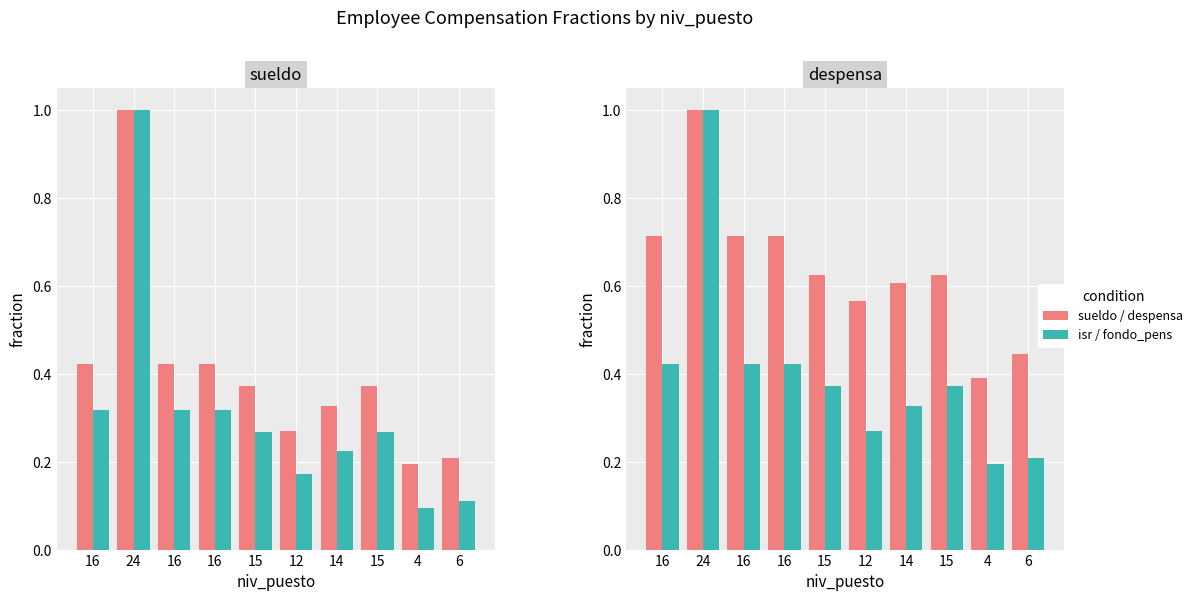

What is the spread (max minus min) of values at 14?

0.4